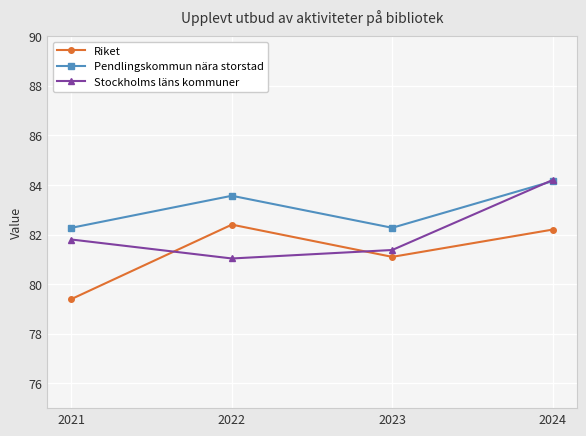

True or false: Riket and Pendlingskommun nära storstad intersect in this chart.

False